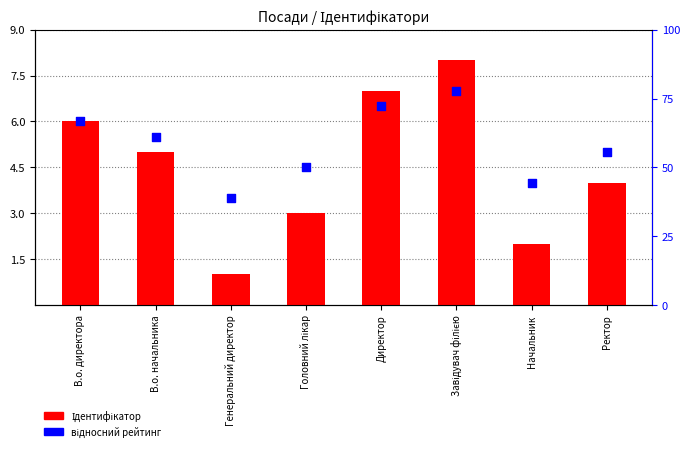

Is the value of Ідентифікатор at Ректор greater than the value of відносний рейтинг at Головний лікар?

No